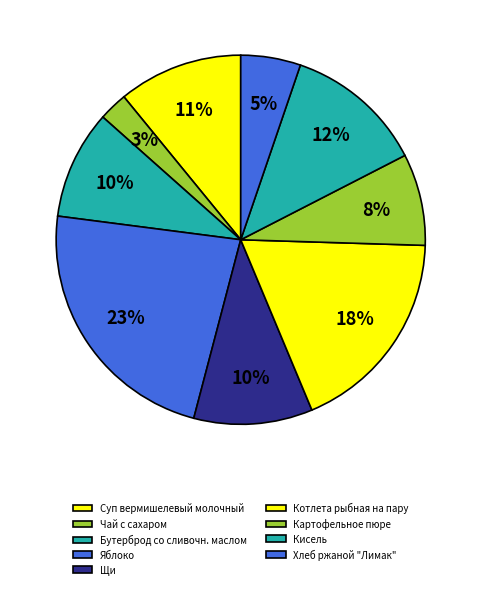

Combined, do Котлета рыбная на пару and Бутерброд со сливочн. маслом account for over 50%?

No